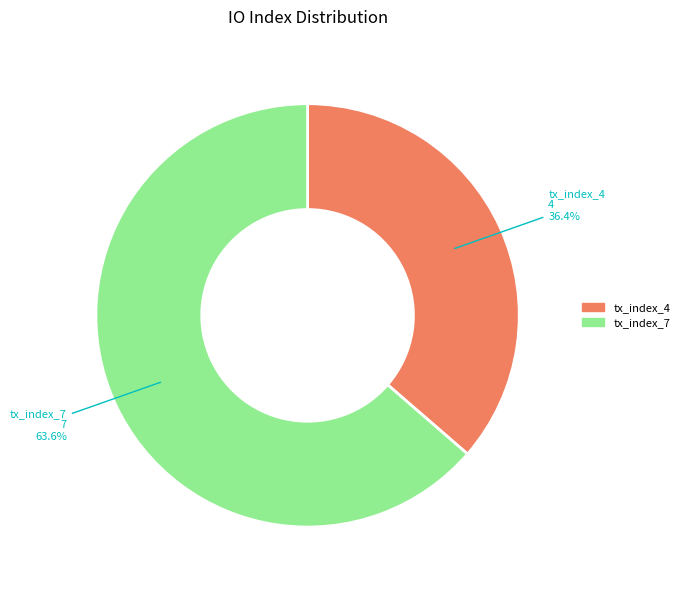

To the nearest percent, what is the difference between the largest and smallest slice percentages?

27%